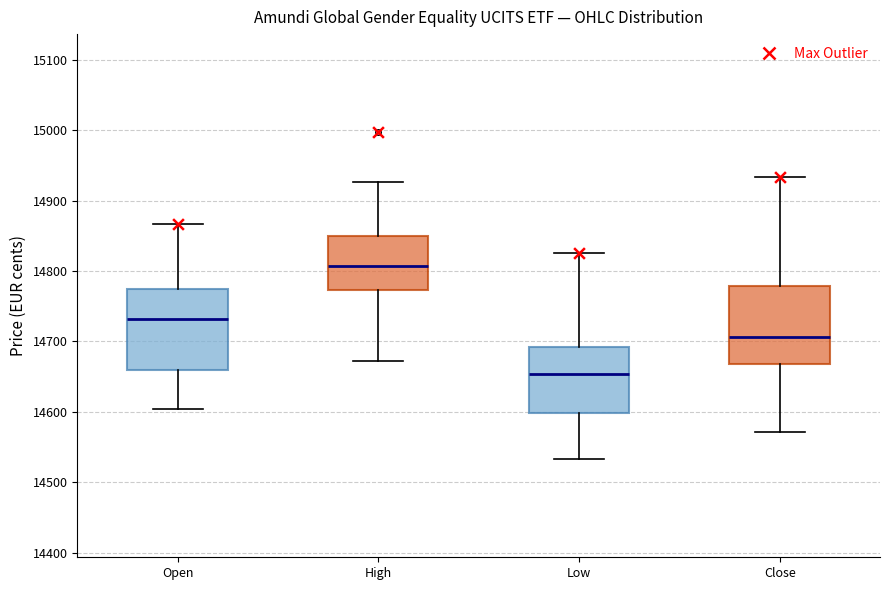

Where does the upper whisker of the box for Low end on the y-axis? The values are not printed on the chart, so give them approximately, as read against the axis.

14830